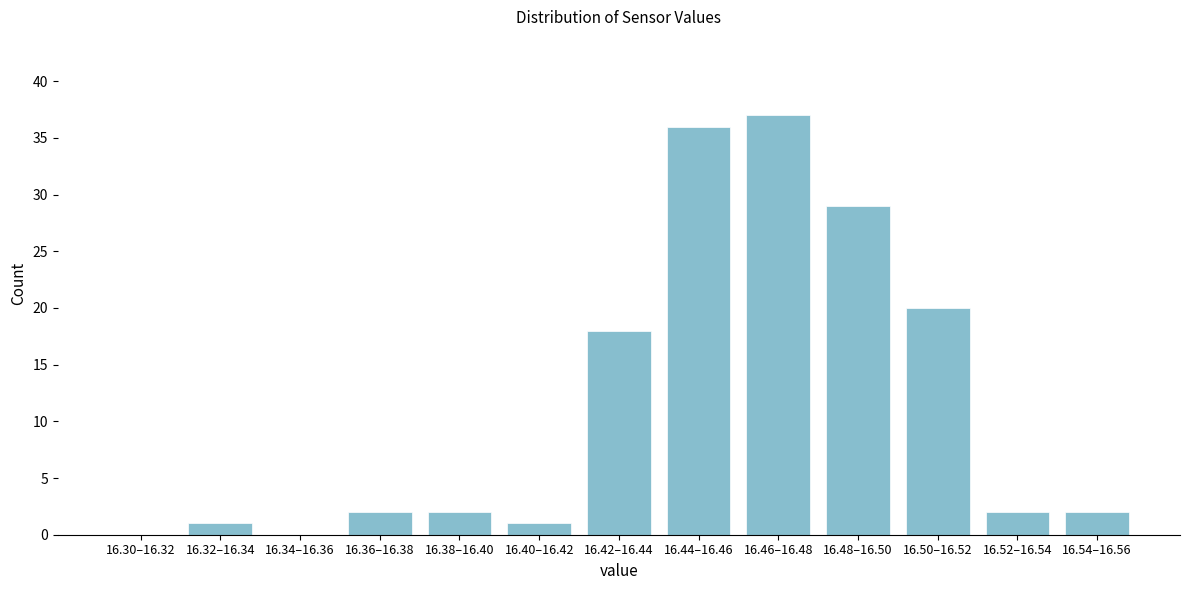

Reading right to left, extract all data points from this chart.

16.54–16.56=2	16.52–16.54=2	16.50–16.52=20	16.48–16.50=29	16.46–16.48=37	16.44–16.46=36	16.42–16.44=18	16.40–16.42=1	16.38–16.40=2	16.36–16.38=2	16.34–16.36=0	16.32–16.34=1	16.30–16.32=0